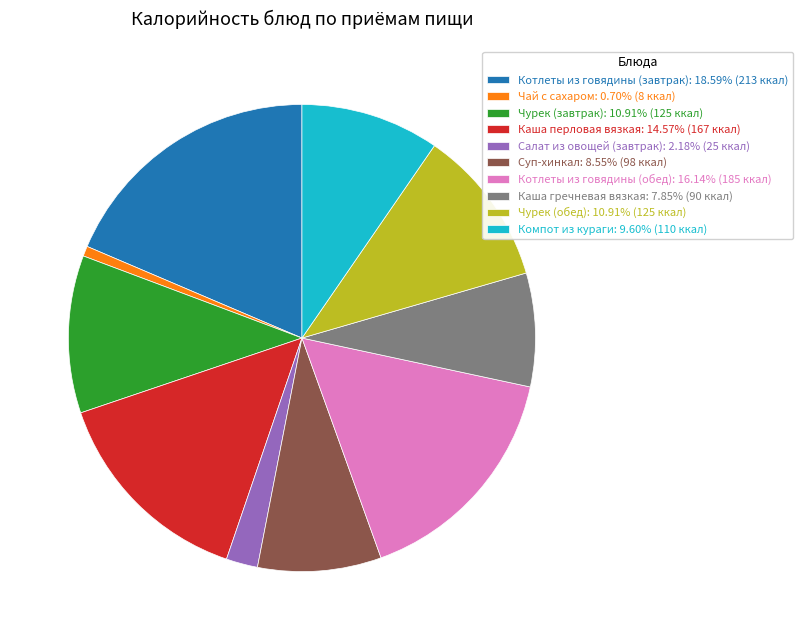

Which slice is the largest?

Котлеты из говядины (завтрак)